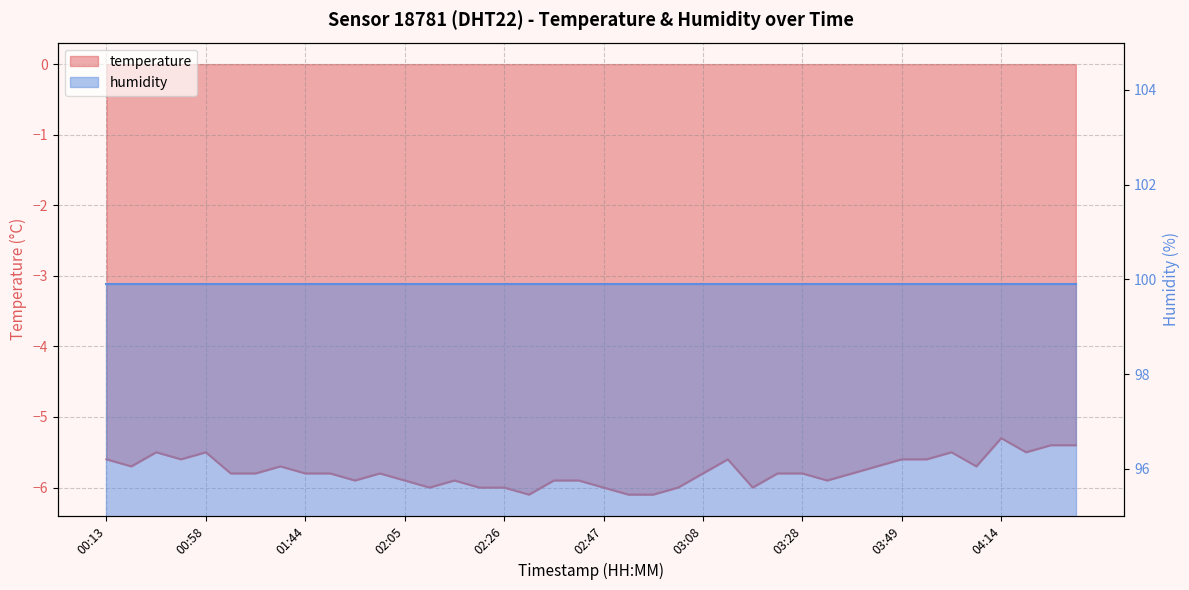

Which has a higher value, 03:33 or 02:47?

03:33